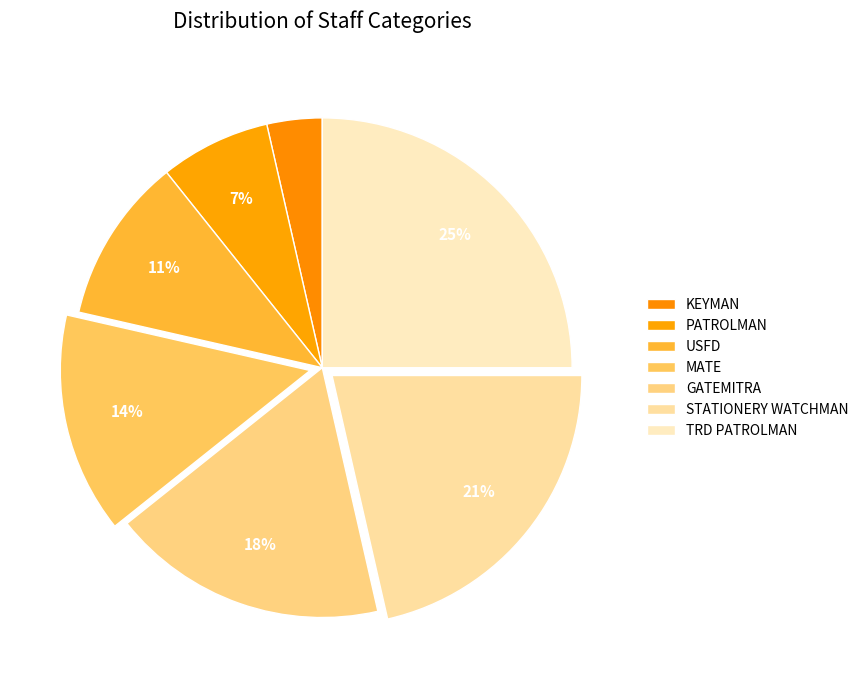

What is the smallest slice in the pie chart?

KEYMAN